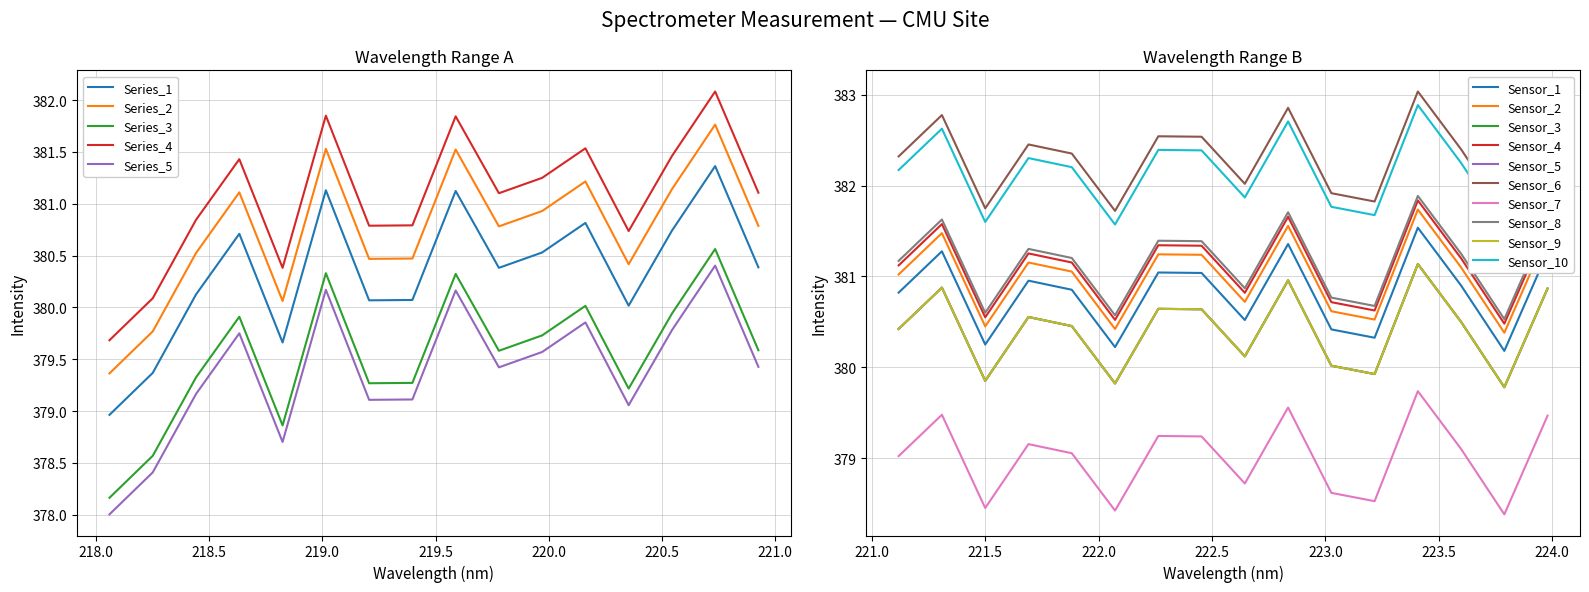

Does the chart have visible grid lines?

Yes